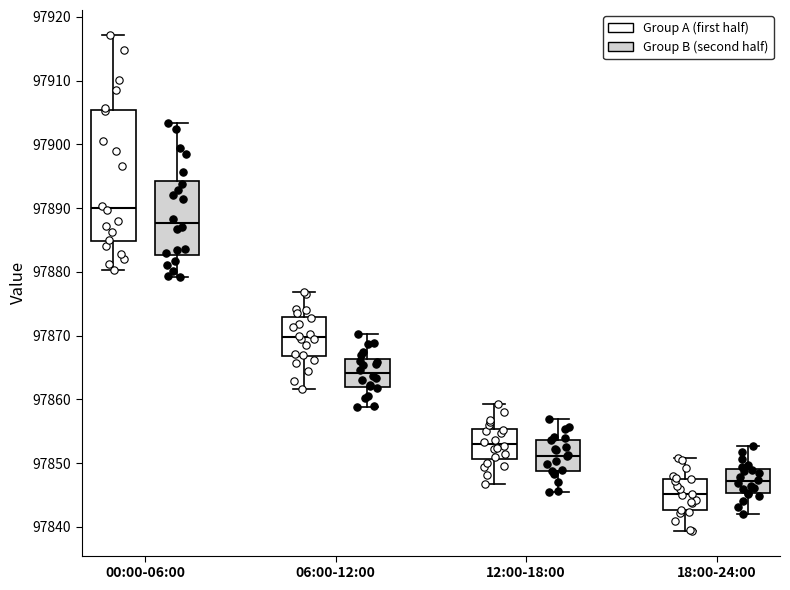

Reading left to right, transcribe this box plot: for each box, give where its median line is, the range the box spans, and where its two whiskers end, as read against the y-axis. The values are not printed on the chart, so give them approximately, as read against the axis.

00:00-06:00 (Group A (first half)): median 97890, box 97885 to 97905, whiskers 97880 to 97917
00:00-06:00 (Group B (second half)): median 97888, box 97883 to 97894, whiskers 97879 to 97903
06:00-12:00 (Group A (first half)): median 97870, box 97867 to 97873, whiskers 97862 to 97877
06:00-12:00 (Group B (second half)): median 97864, box 97862 to 97866, whiskers 97859 to 97870
12:00-18:00 (Group A (first half)): median 97853, box 97851 to 97855, whiskers 97847 to 97859
12:00-18:00 (Group B (second half)): median 97851, box 97849 to 97854, whiskers 97846 to 97857
18:00-24:00 (Group A (first half)): median 97845, box 97843 to 97848, whiskers 97839 to 97851
18:00-24:00 (Group B (second half)): median 97847, box 97845 to 97849, whiskers 97842 to 97853